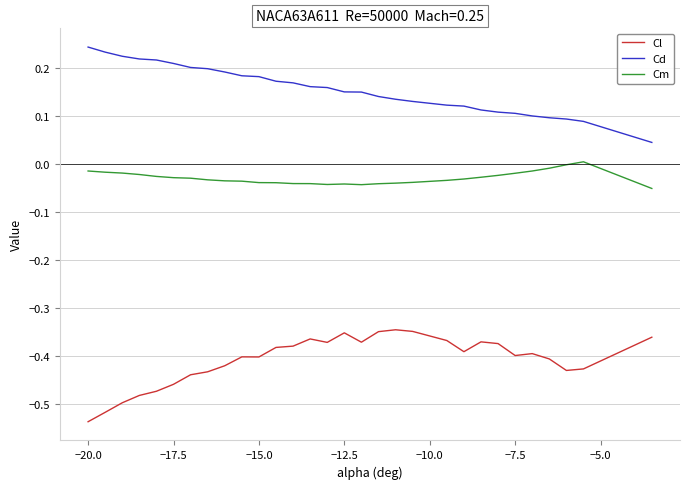

What are all the series names shown in the legend?

Cl, Cd, Cm